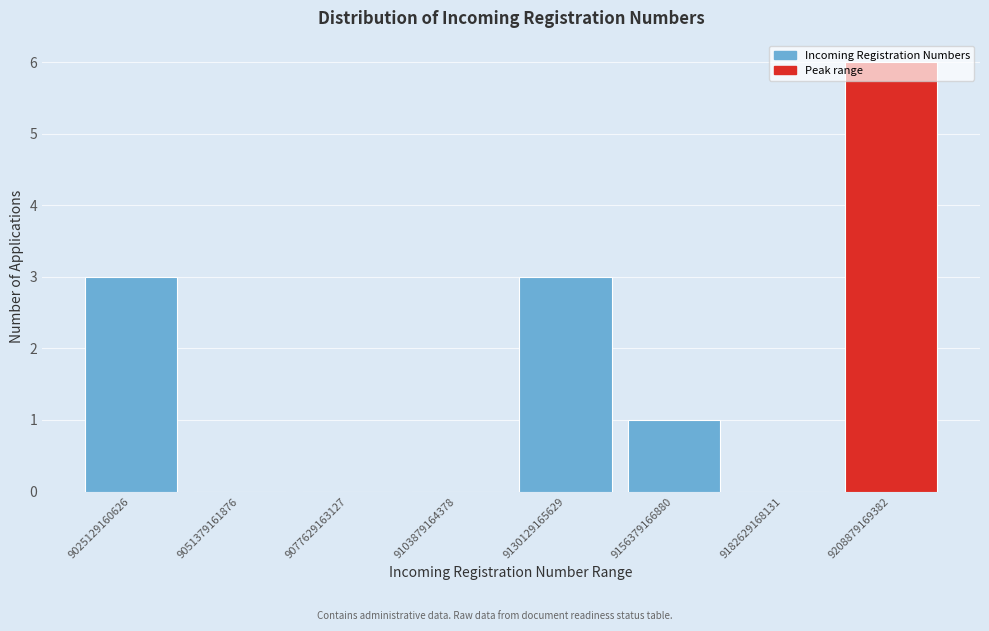

Which label corresponds to the largest value in the chart?

9208879169382